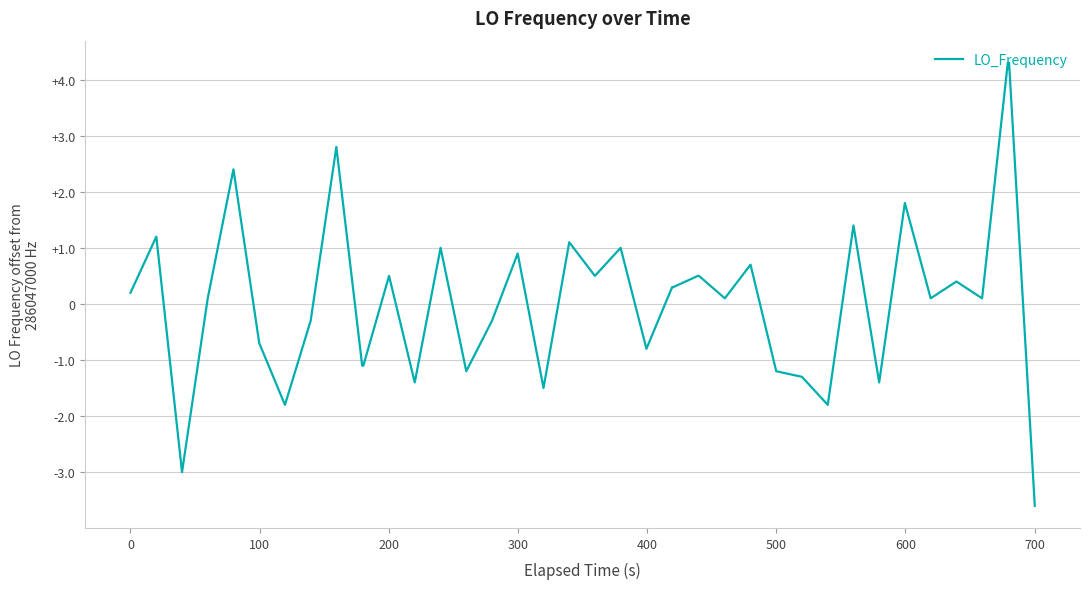

How many lines are shown in the chart?

1